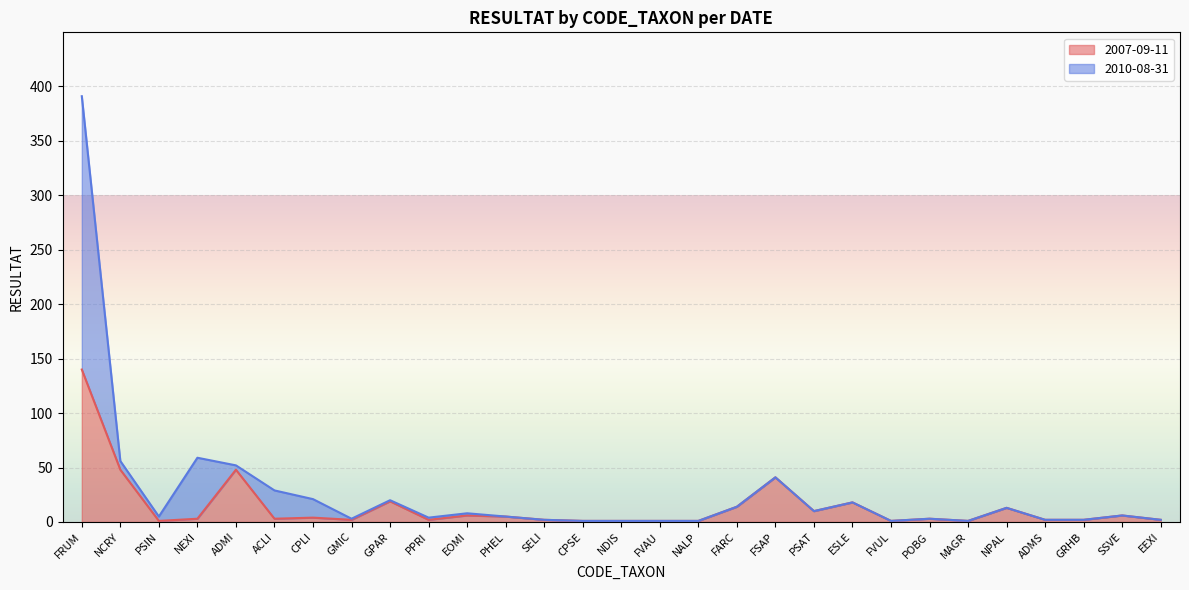

What is the value of the 29th point from the left?

2